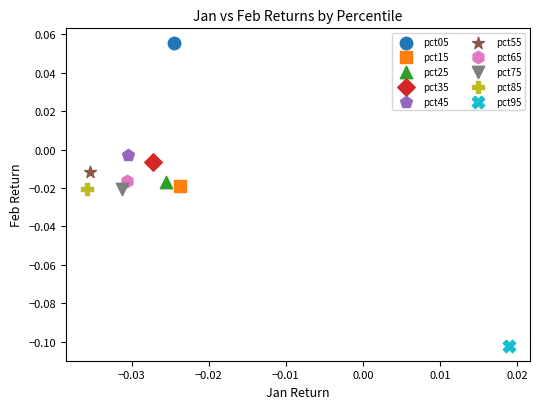

Which series contains the highest Y value?

pct05